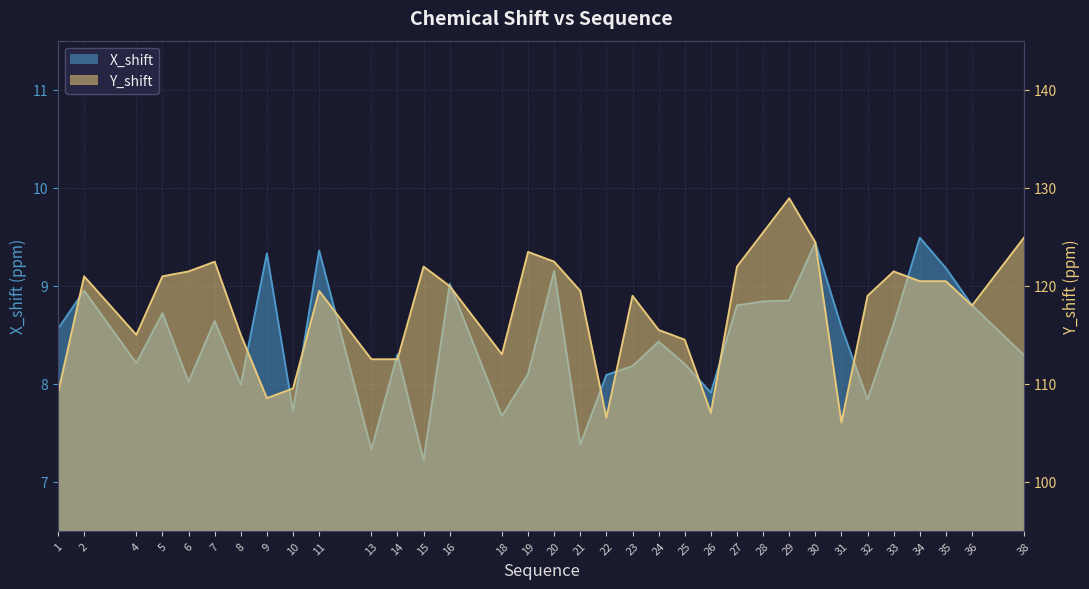

How many values in the X_shift series are below 8?

8